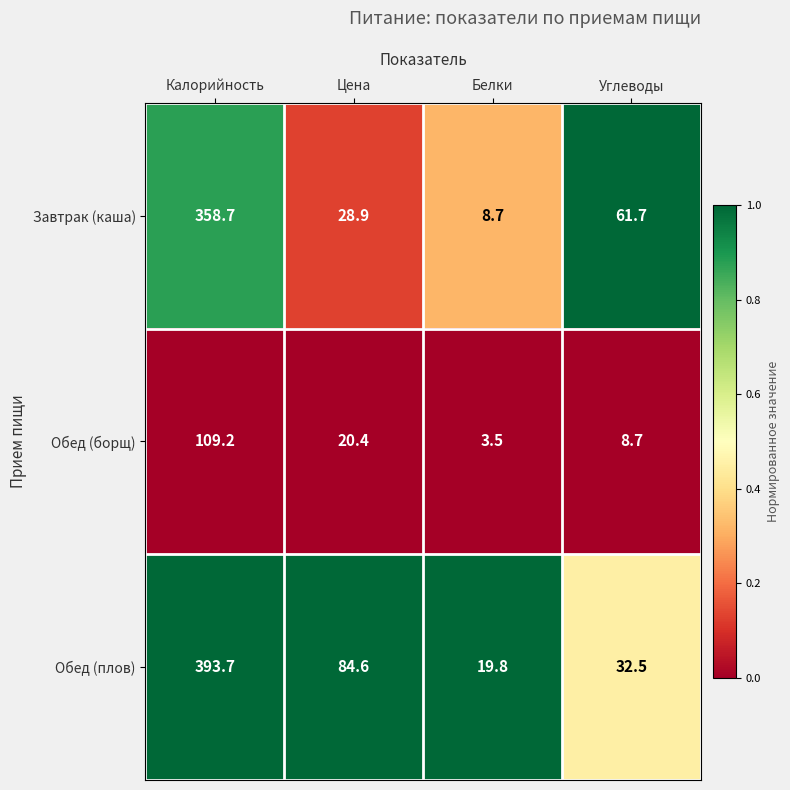

What is the total value across all series at Цена?

133.9